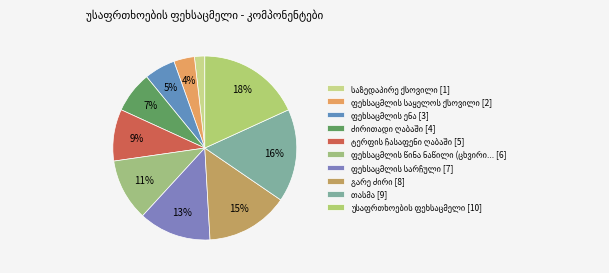

Is it true that თასმა is 8% of the pie?

False